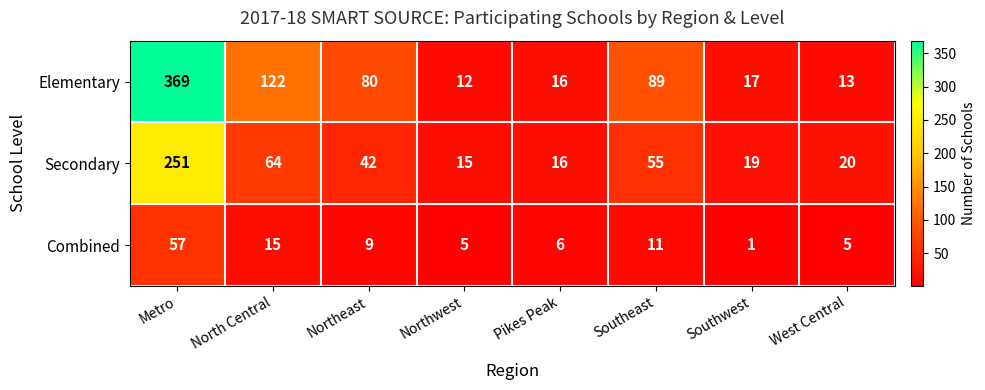

Which category has the lowest value in the Combined series?

Southwest